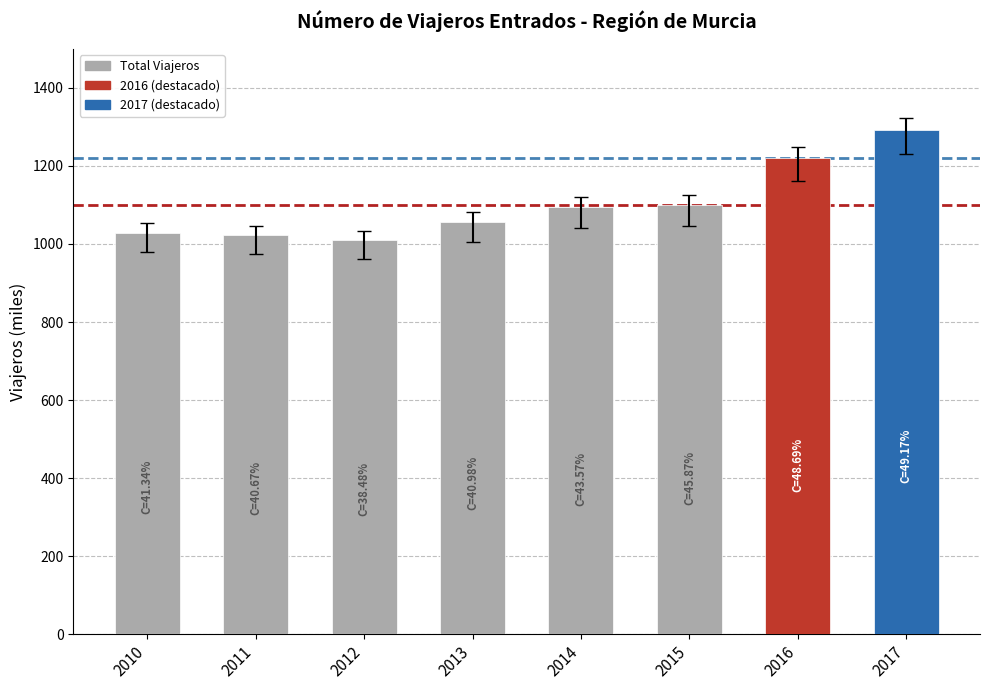

What is the value of the 4th bar from the left?

1057.4